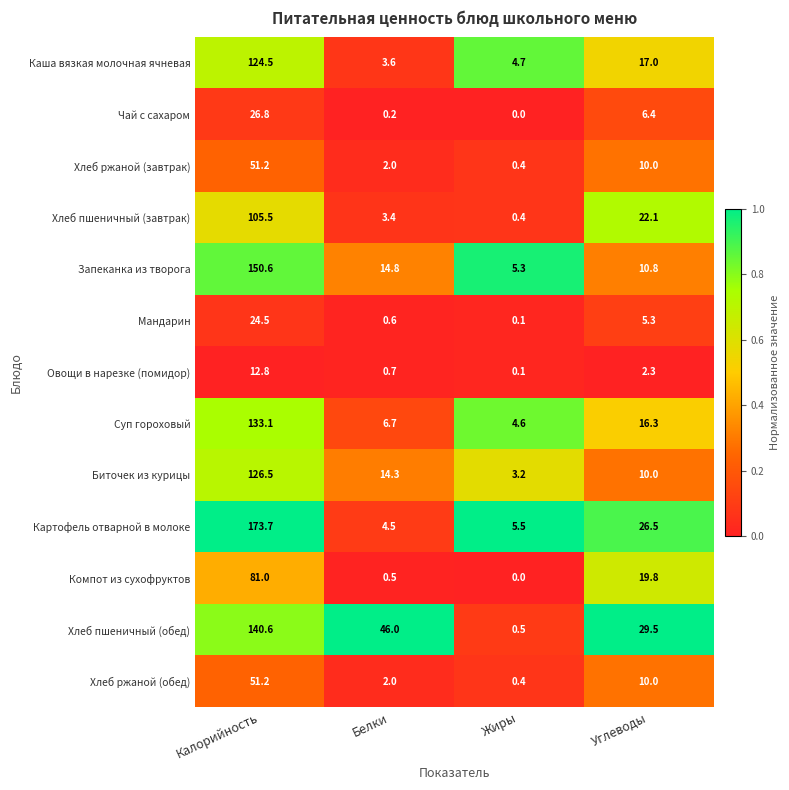

True or false: Овощи в нарезке (помидор) has a value of 0.7 at Белки.

True